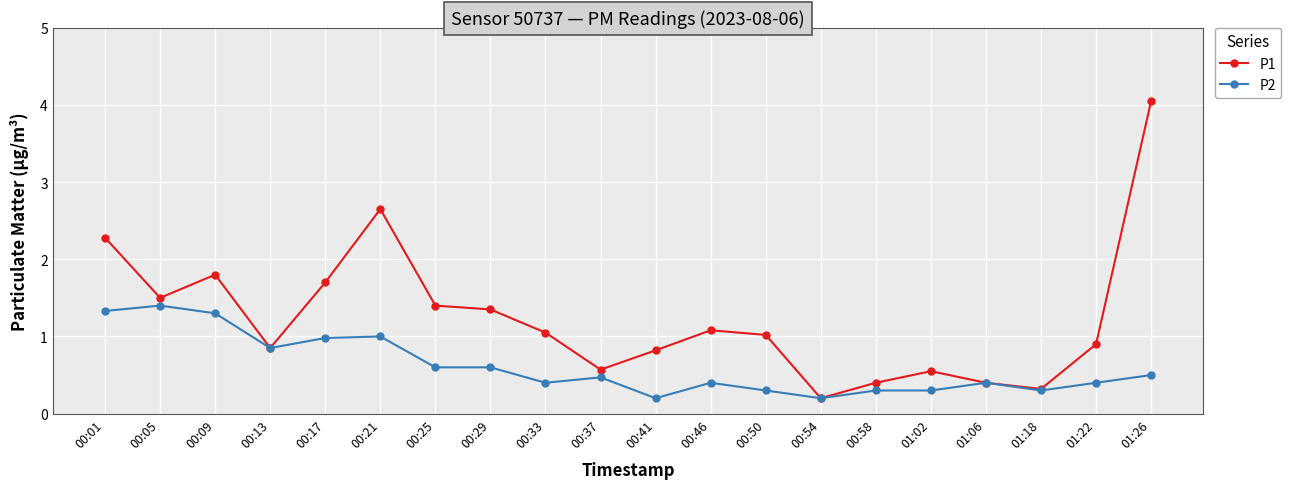

What is the average value of the P2 series?

0.6